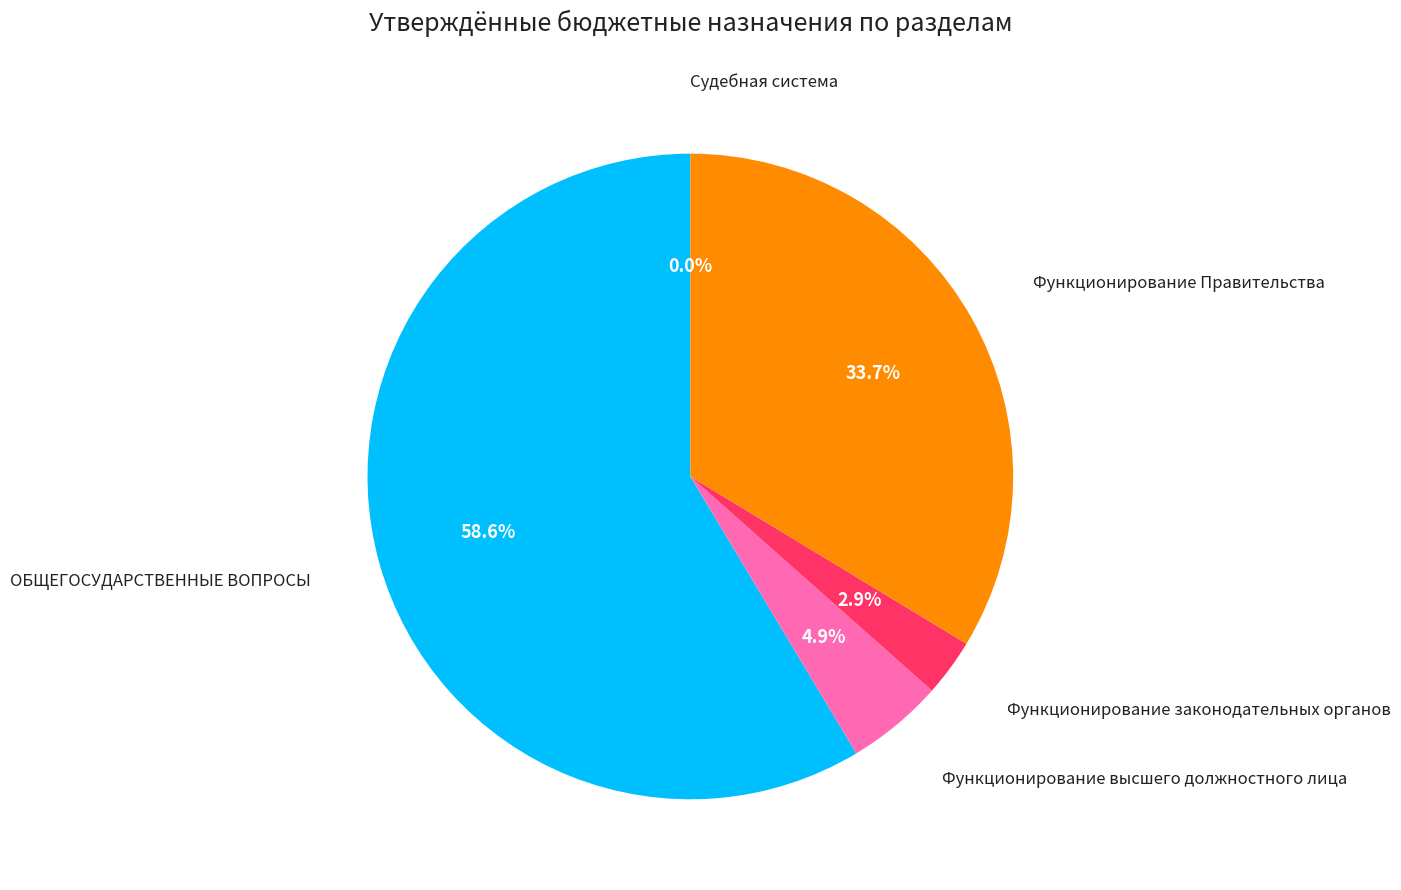

Which category has the biggest portion of the pie?

ОБЩЕГОСУДАРСТВЕННЫЕ ВОПРОСЫ